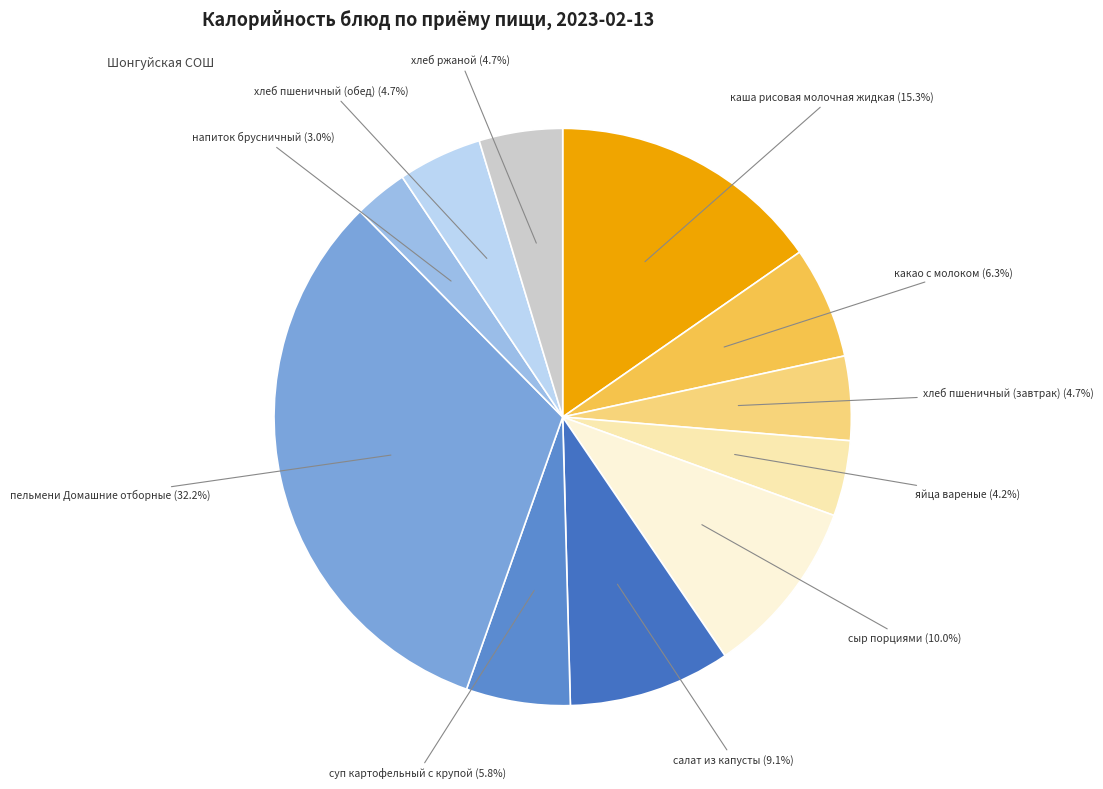

Combined, do каша рисовая молочная жидкая and хлеб пшеничный (завтрак) account for over 50%?

No